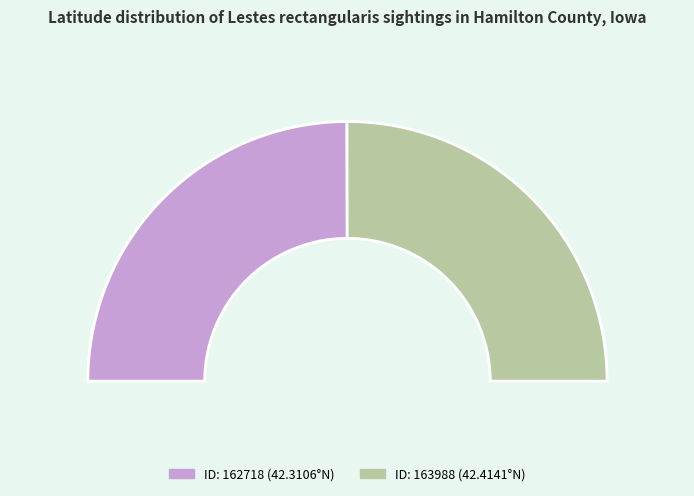

How many slices are in this pie chart?

2